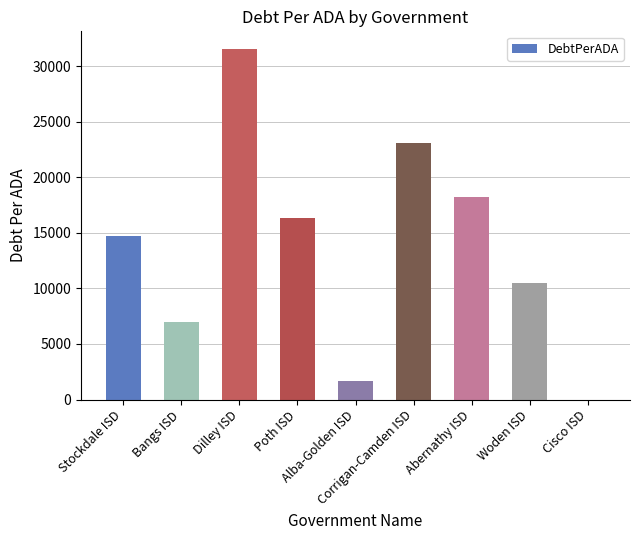

Reading left to right, transcribe all the data shown in this chart.

14702.9	6961.7	31555.0	16314.2	1645.2	23053.9	18256.3	10494.1	0.0